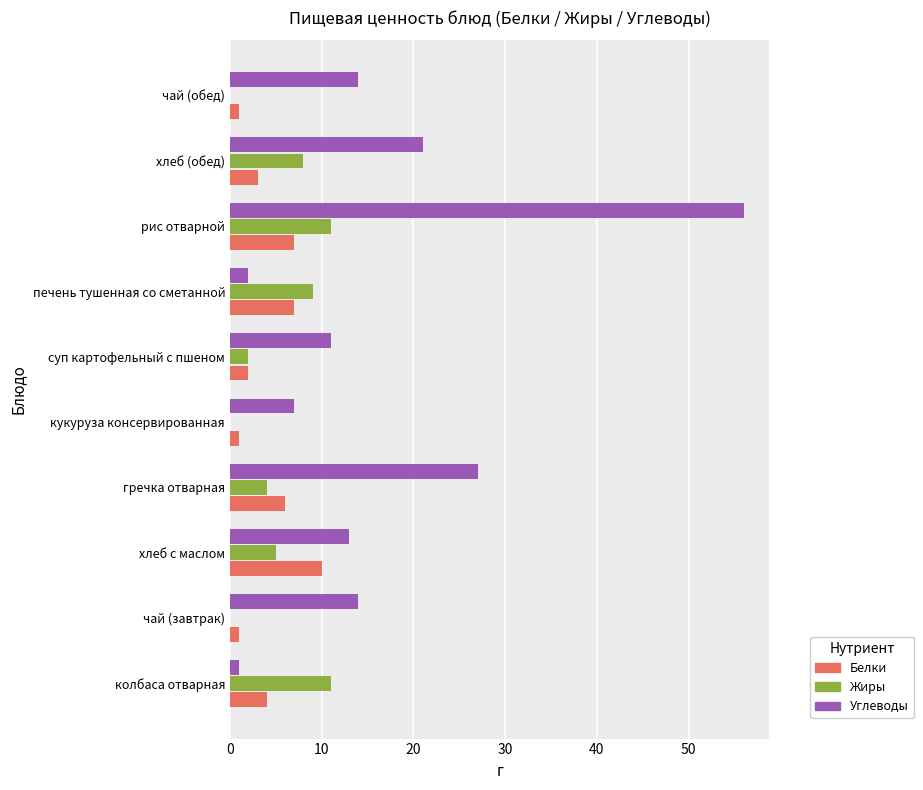

What is the total value across all series at гречка отварная?

37